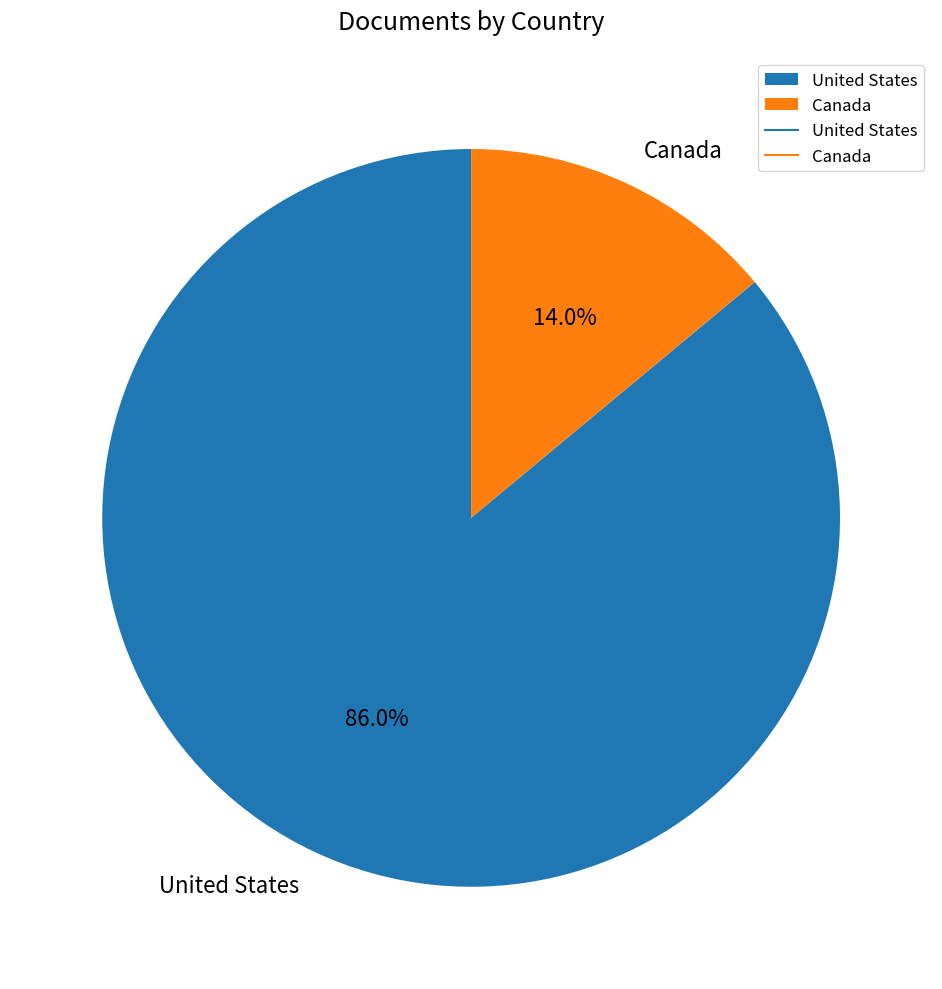

Between Canada and United States, which is larger?

United States